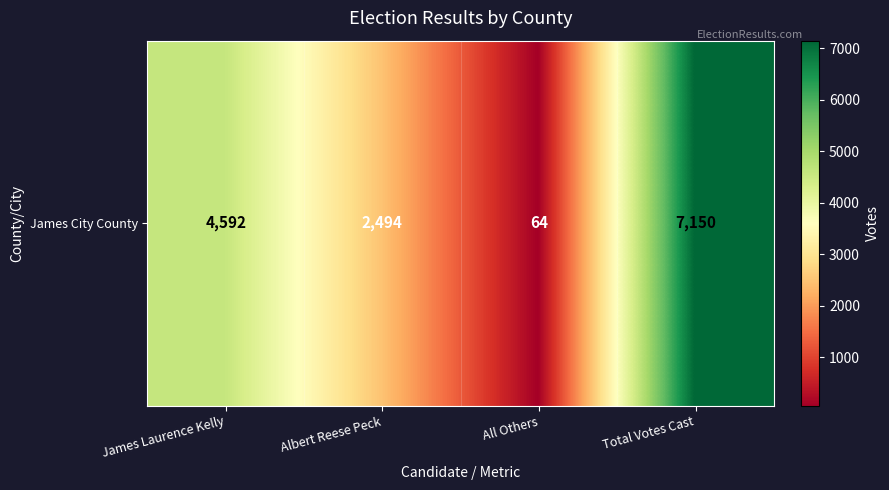

Reading left to right, list all the values displayed in this chart.

James Laurence Kelly=4592	Albert Reese Peck=2494	All Others=64	Total Votes Cast=7150